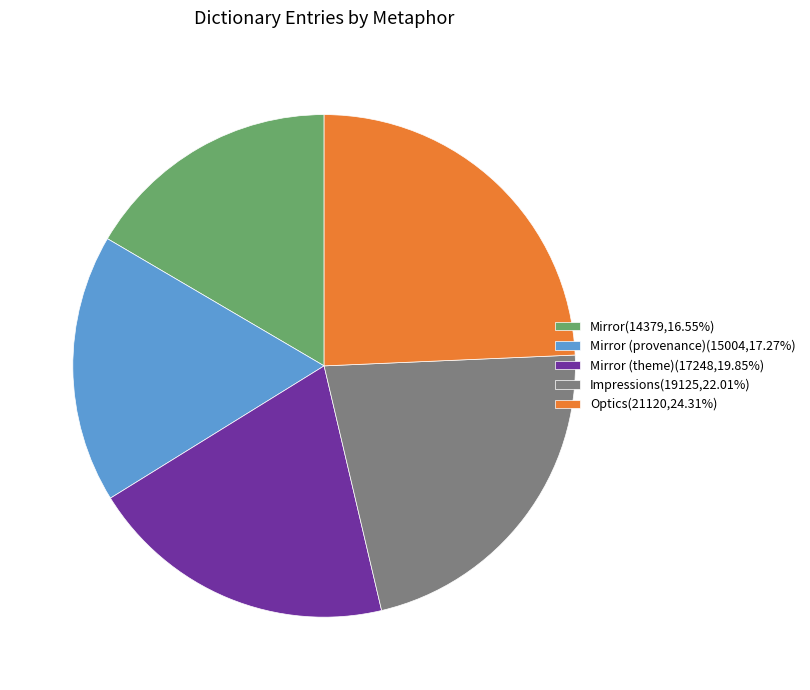

Combined, do Mirror (theme)(17248,19.85%) and Mirror (provenance)(15004,17.27%) account for over 50%?

No